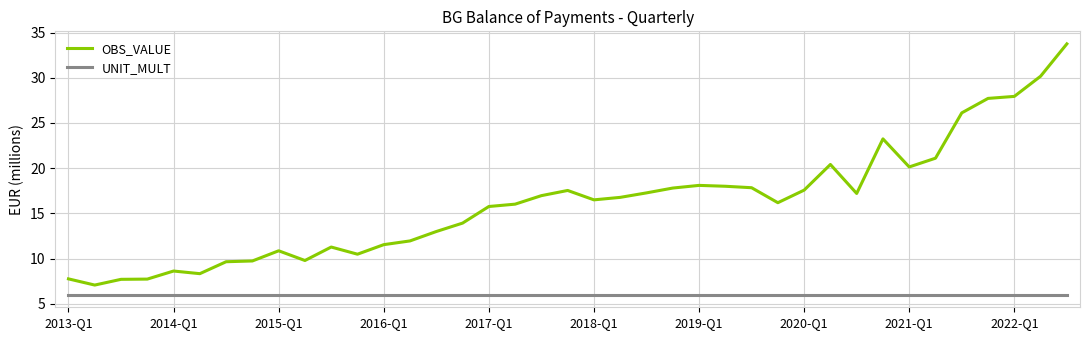

True or false: OBS_VALUE and UNIT_MULT cross at least once.

False